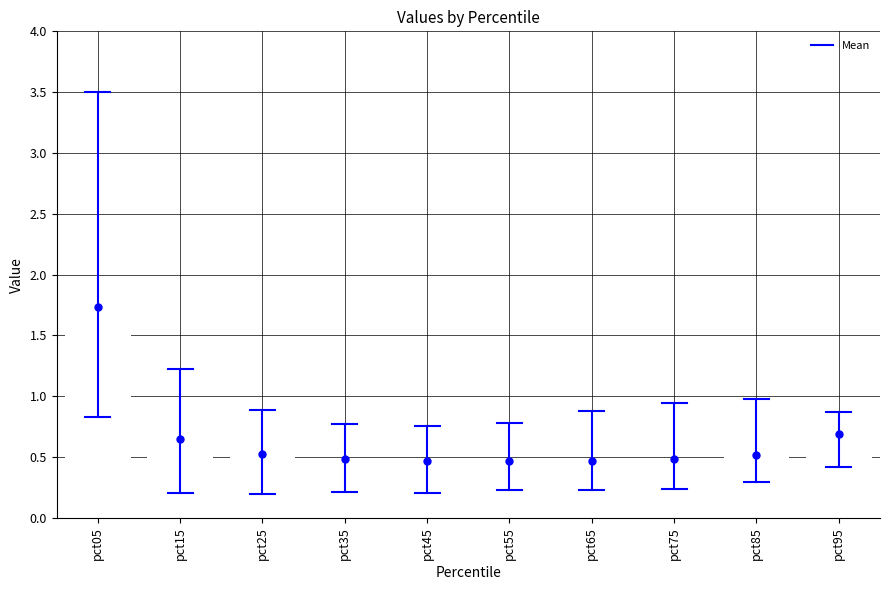

How many bars are there in total?

10